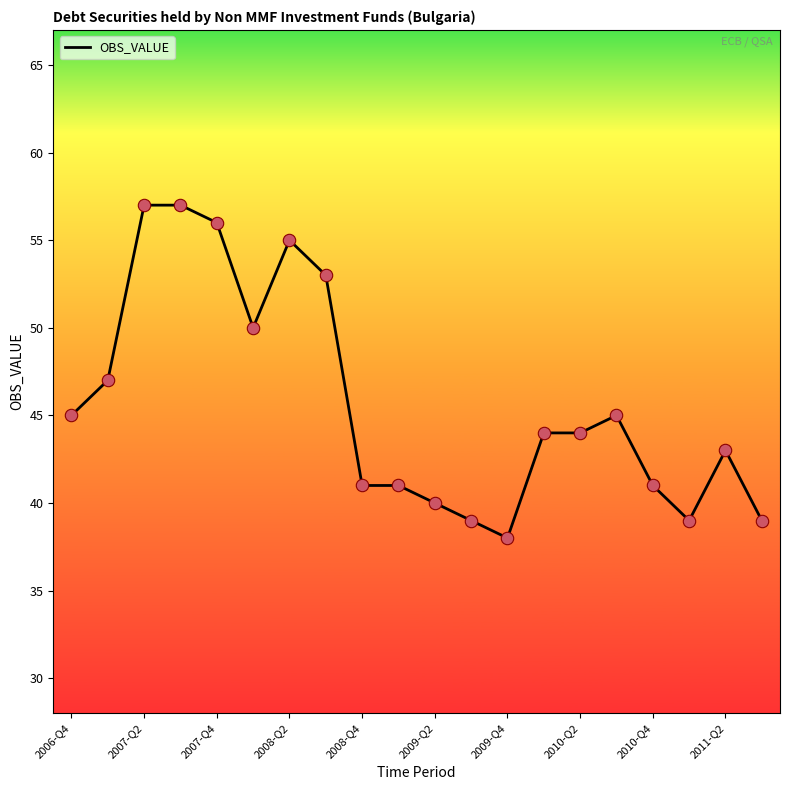

What is the difference between the maximum and minimum values?

19